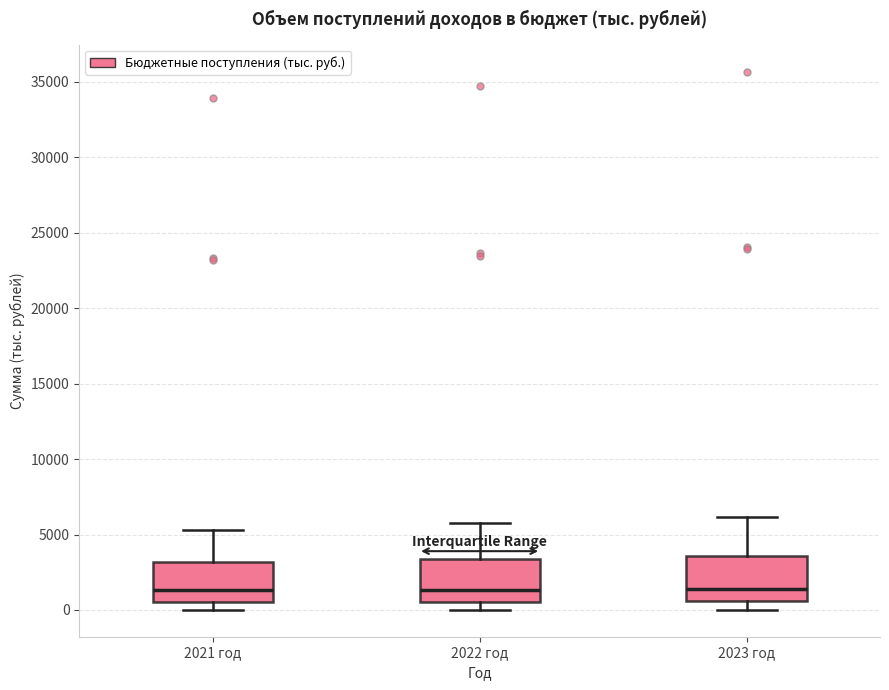

Where is the upper edge of the box for 2022 год on the y-axis? The values are not printed on the chart, so give them approximately, as read against the axis.

3500